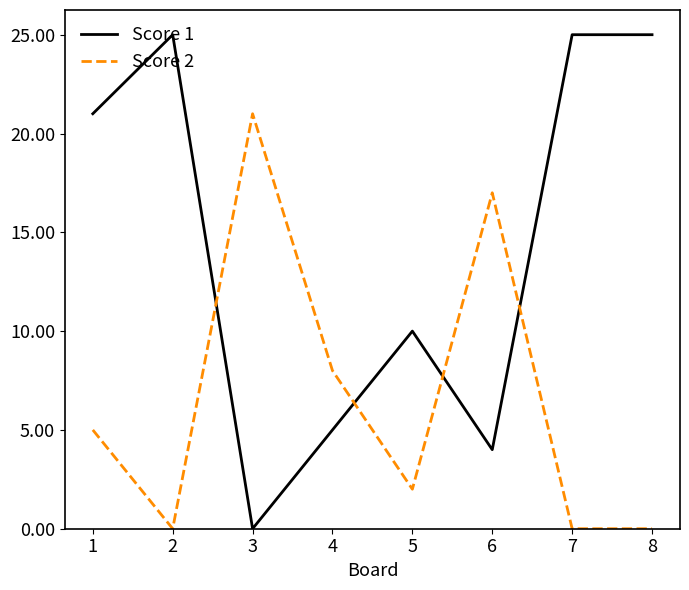

What is the greatest value displayed?

25